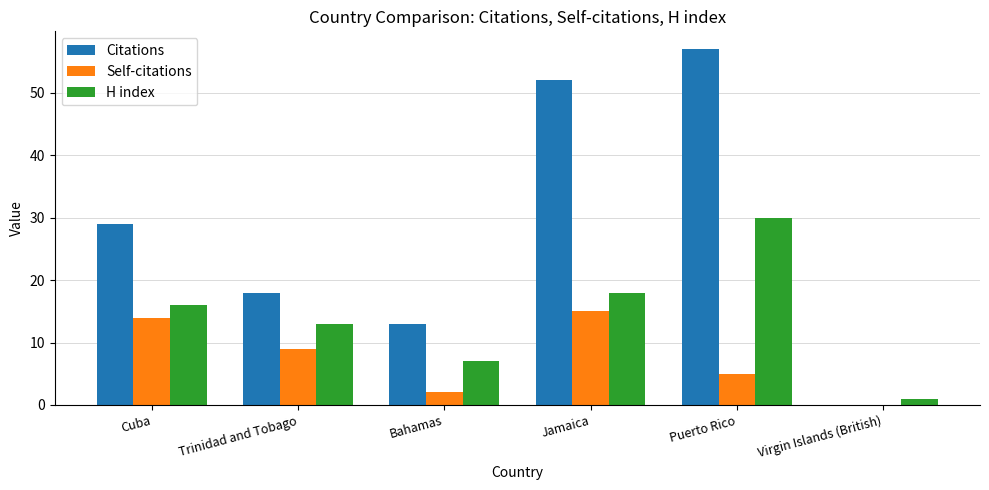

Which series changed the most between Trinidad and Tobago and Jamaica?

Citations